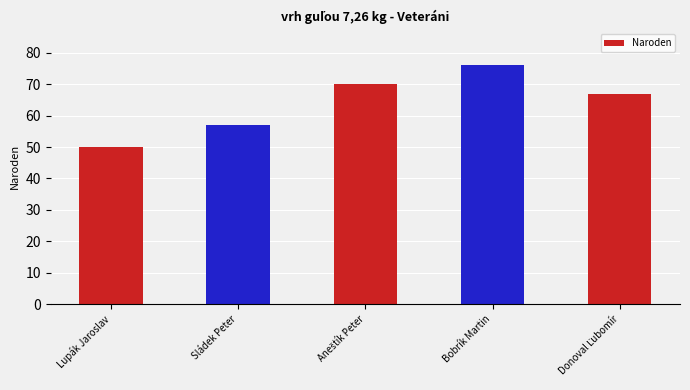

What is the maximum value shown in the chart?

76